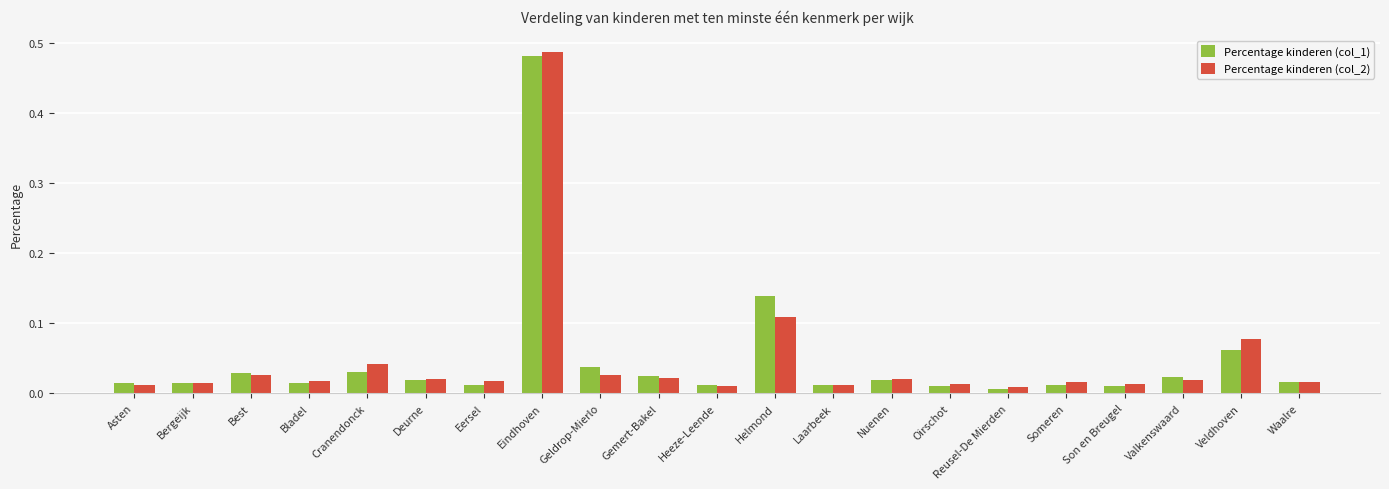

Which series has the largest range (max minus min)?

Percentage kinderen (col_2)